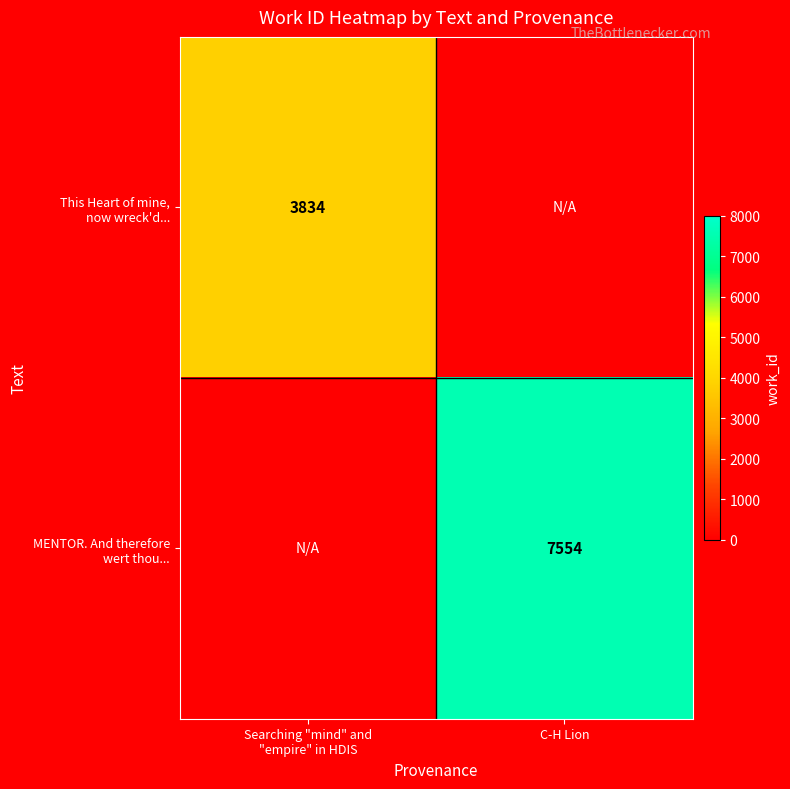

How many series are shown in this chart?

2